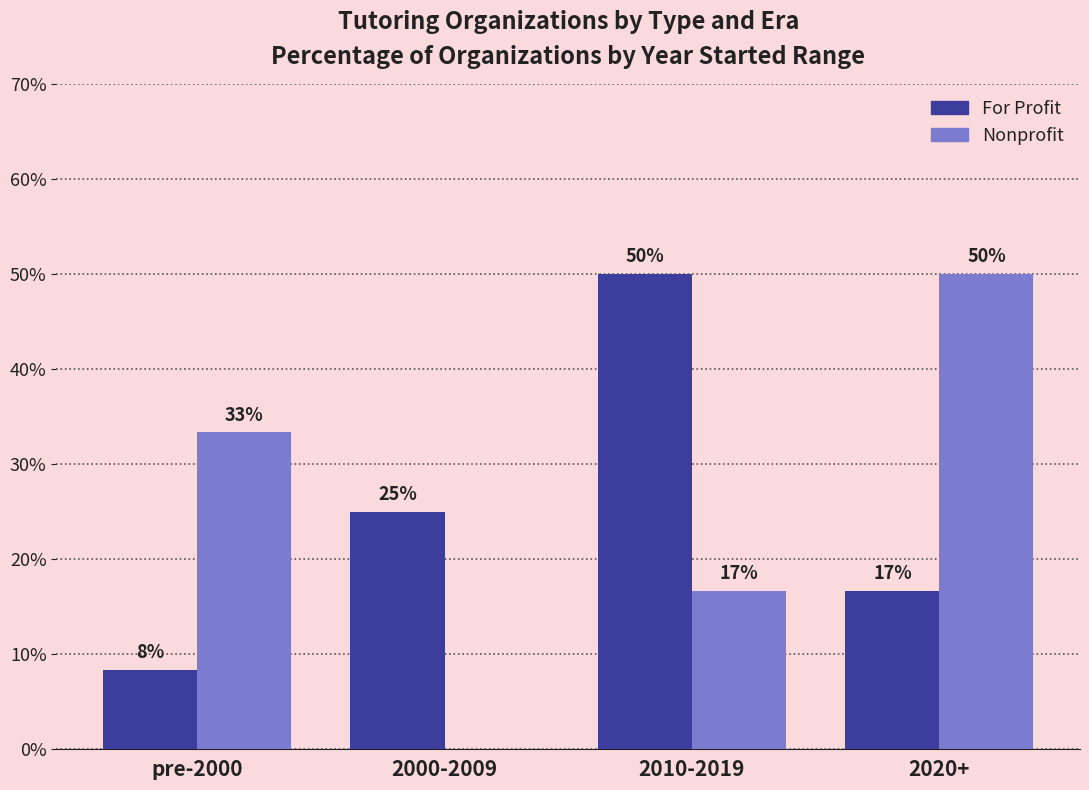

Are the bars horizontal?

No